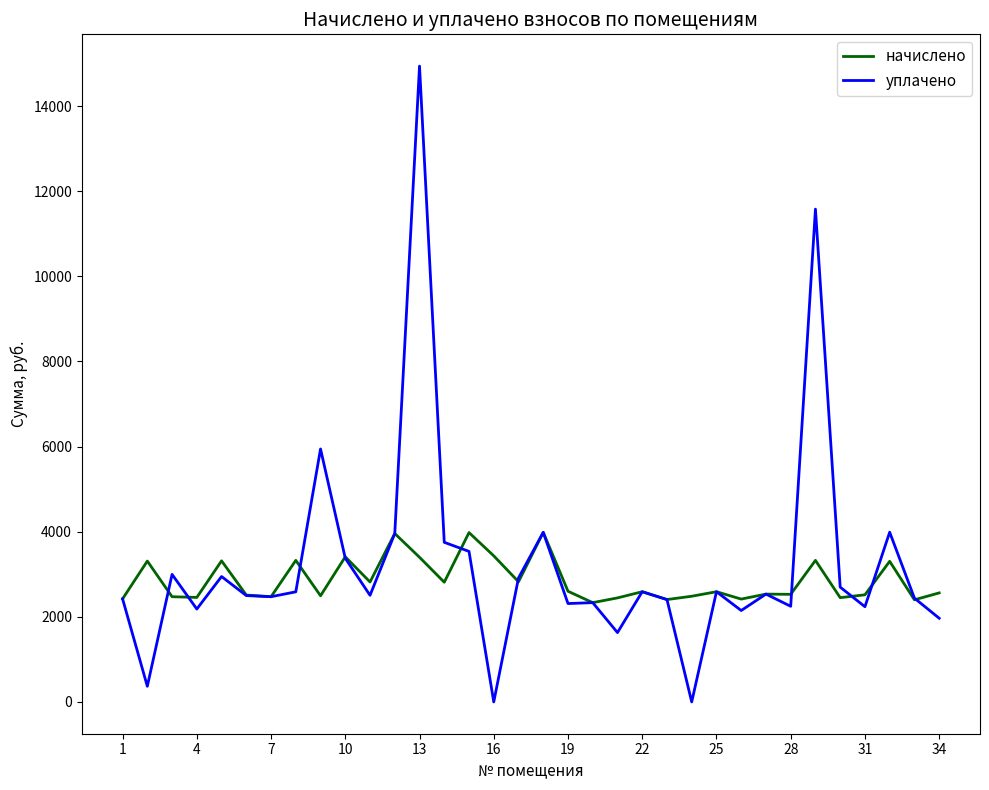

List the series in order of their peak value, lowest first.

начислено, уплачено